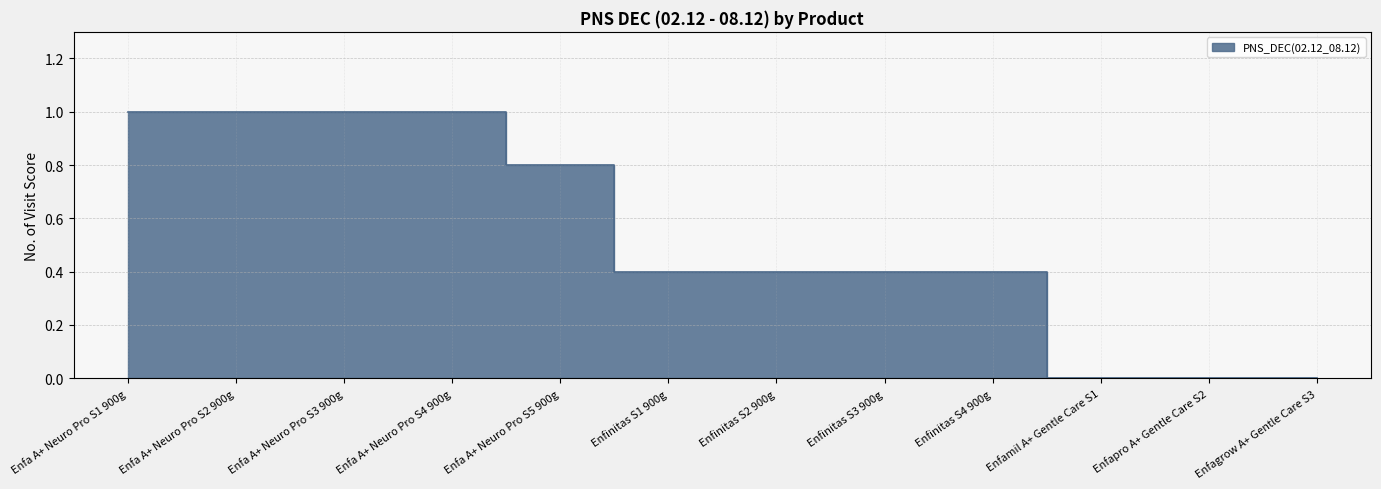

What is the value of the 6th point from the left?

0.4